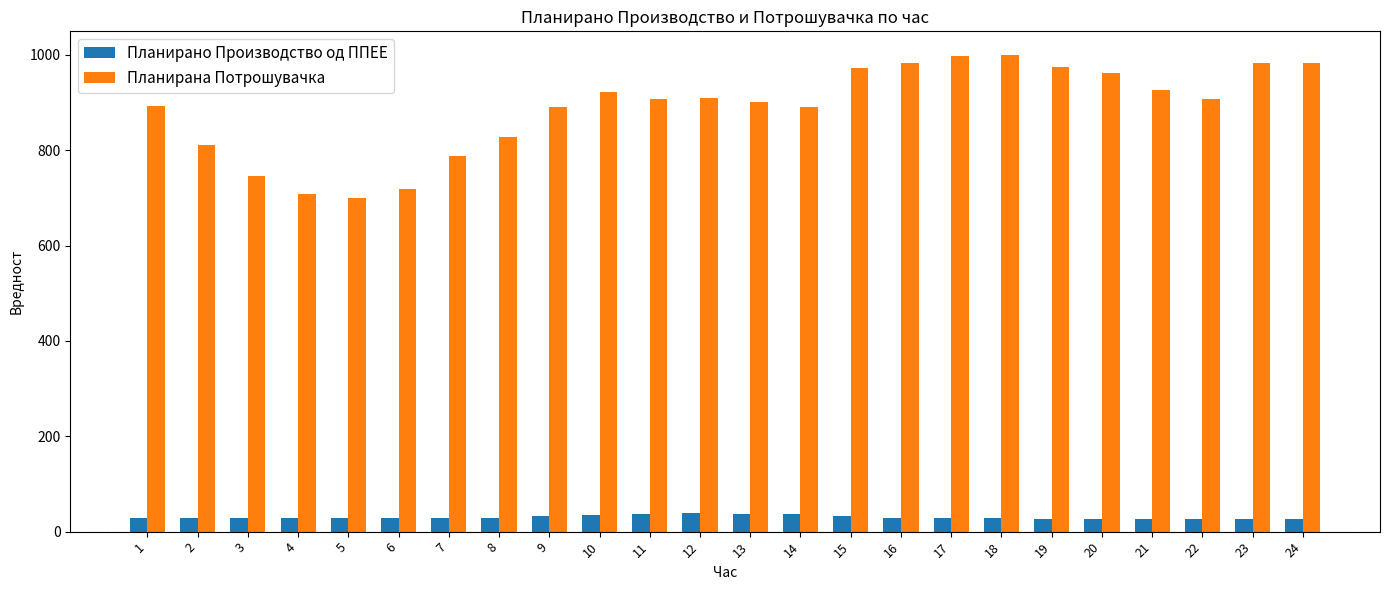

What is the greatest value displayed?

999.3